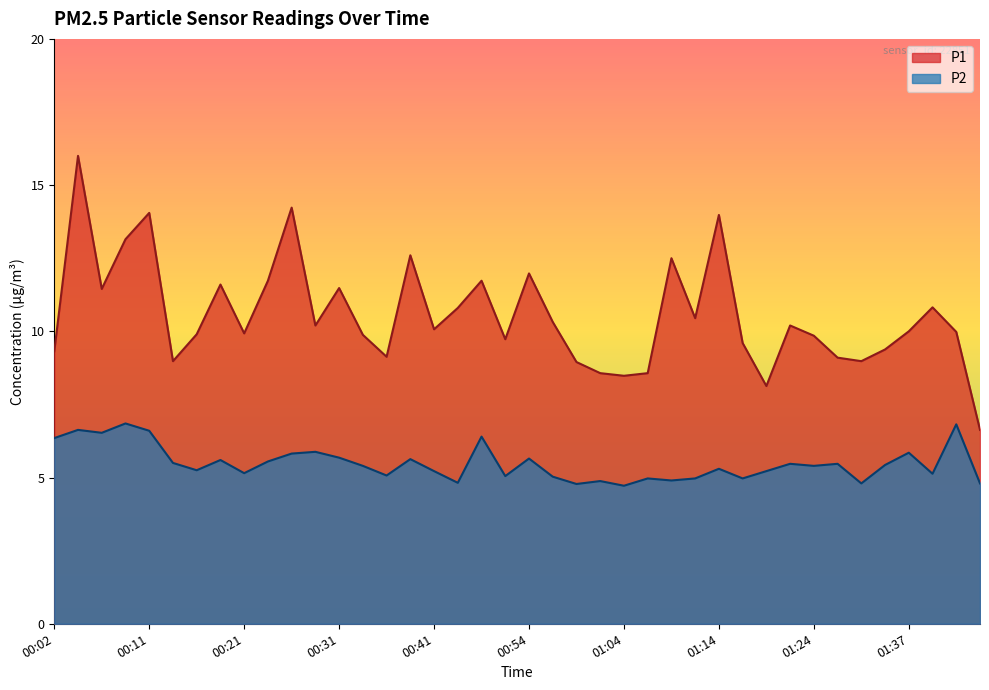

Which series has the largest total across all categories?

P1